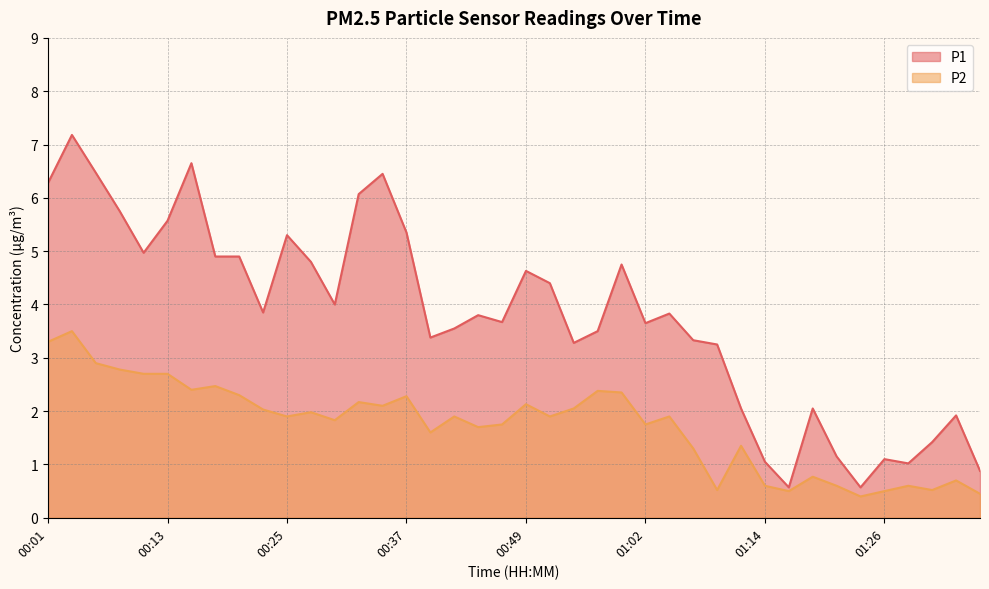

What is the difference between the P1 values at 00:23 and 00:40?

0.5